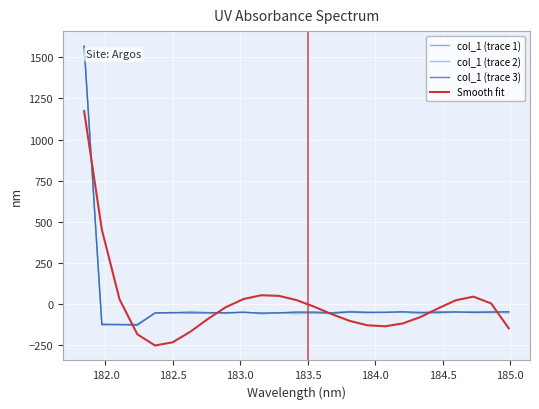

What is the maximum value for col_1 (trace 2)?

1567.8